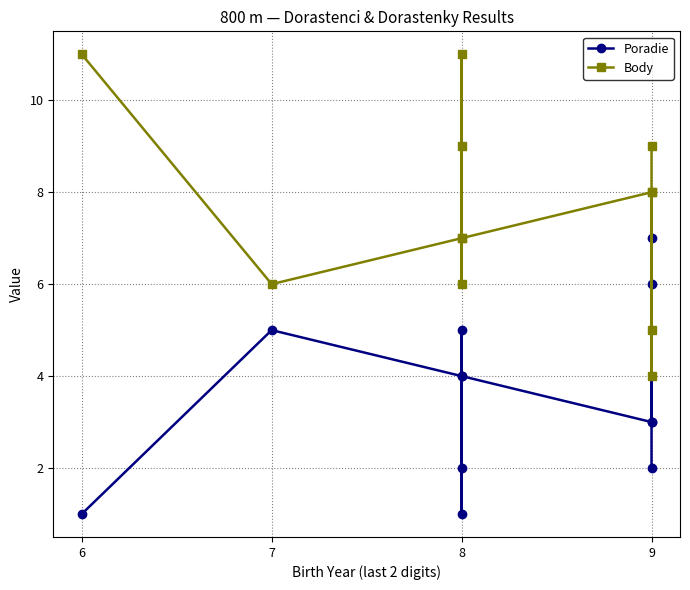

Reading left to right, transcribe all the data shown in this chart.

Poradie: 1	5	4	2	1	5	4	3	7	6	3	2
Body: 11	6	7	9	11	6	7	8	4	5	8	9